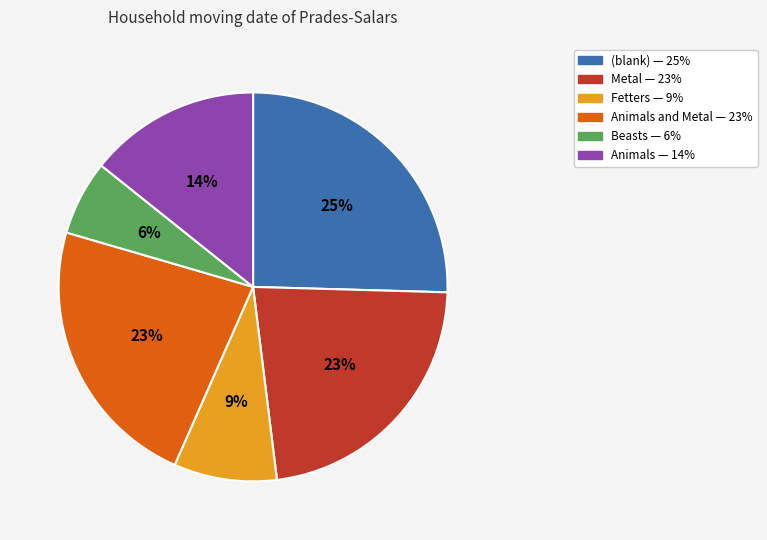

Is there any slice that represents more than half of the pie?

No